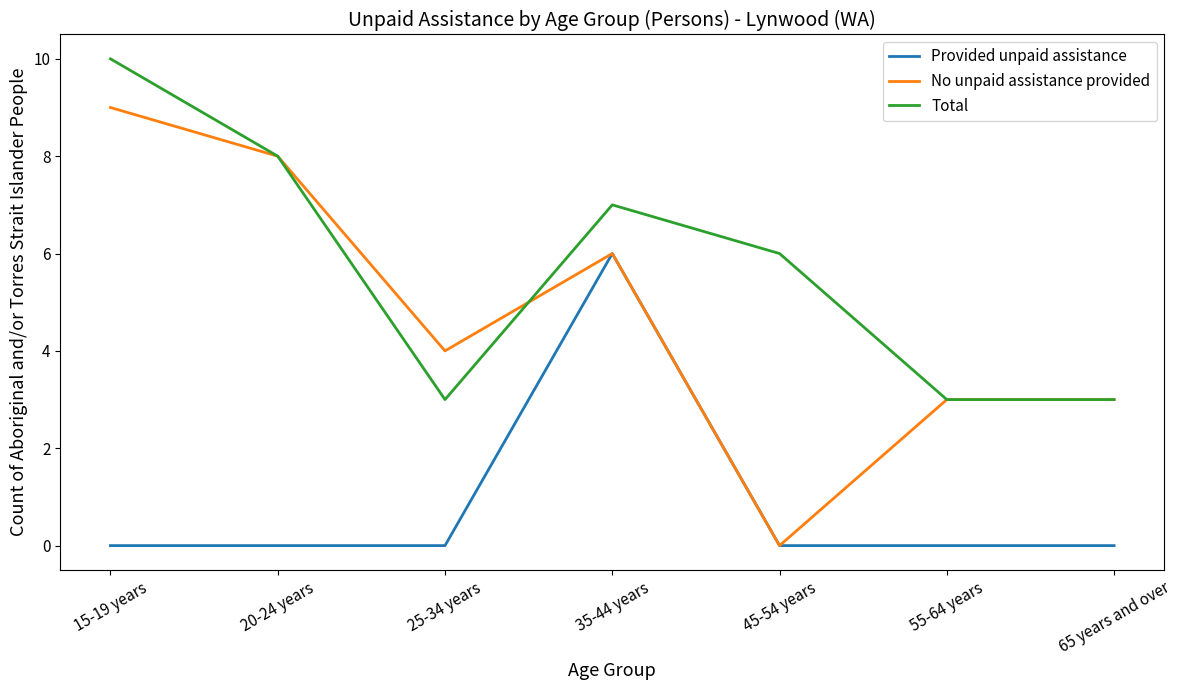

At which category does No unpaid assistance provided reach its first local valley?

25-34 years